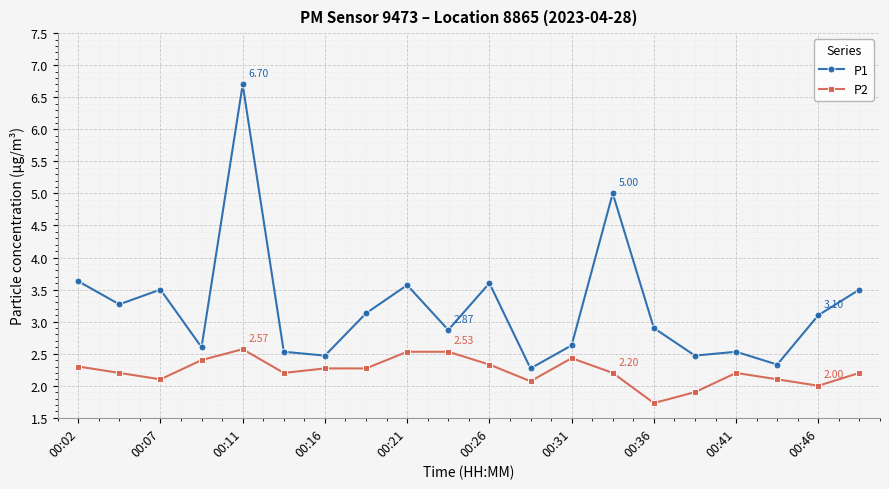

Which series has the largest total across all categories?

P1